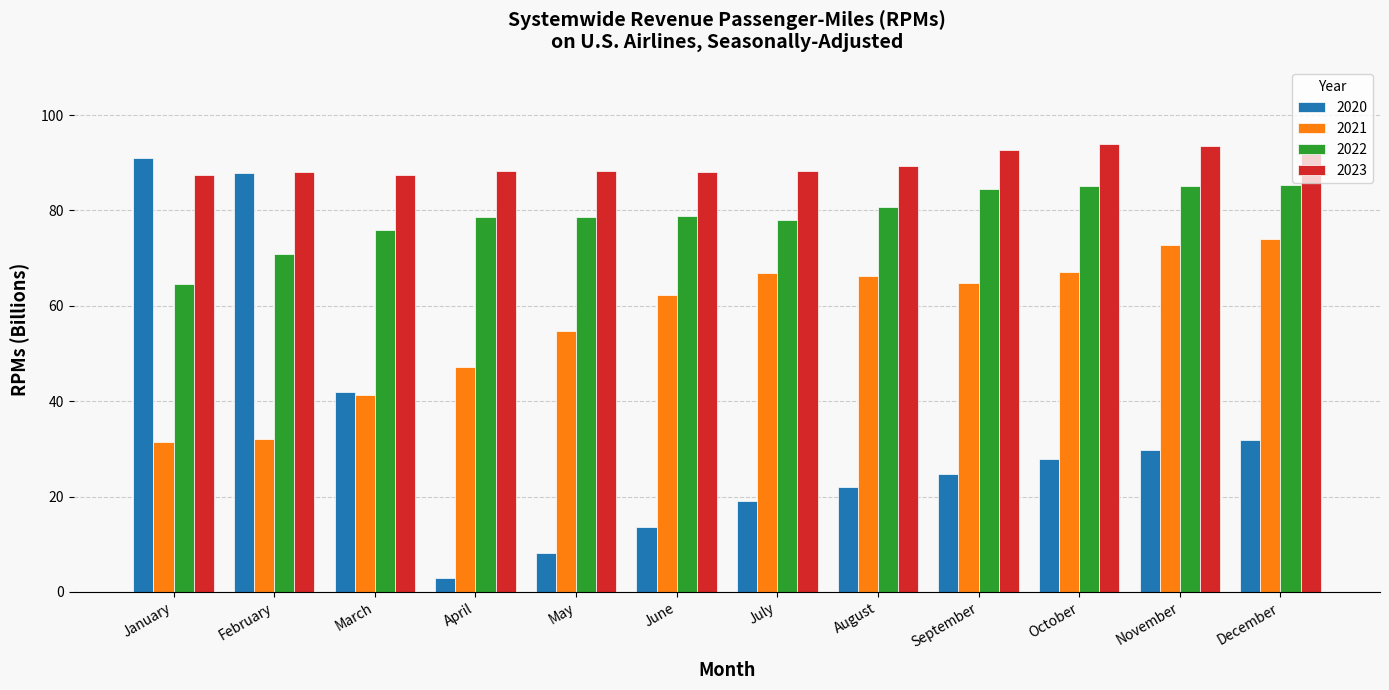

What is the average value of the 2020 series?

33.4